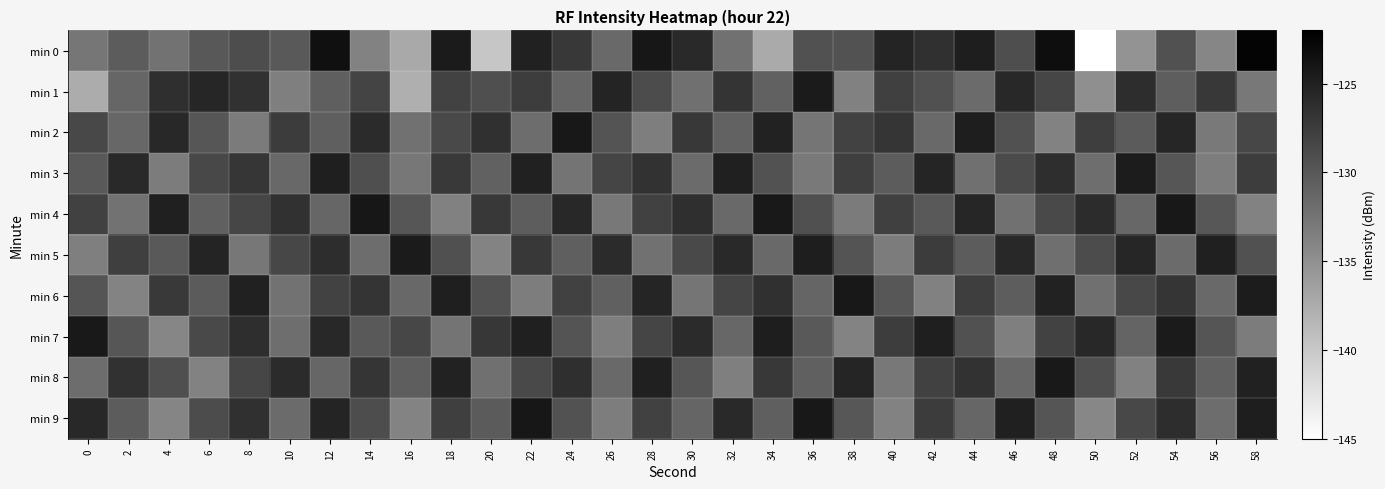

How many data points does each series have?

30